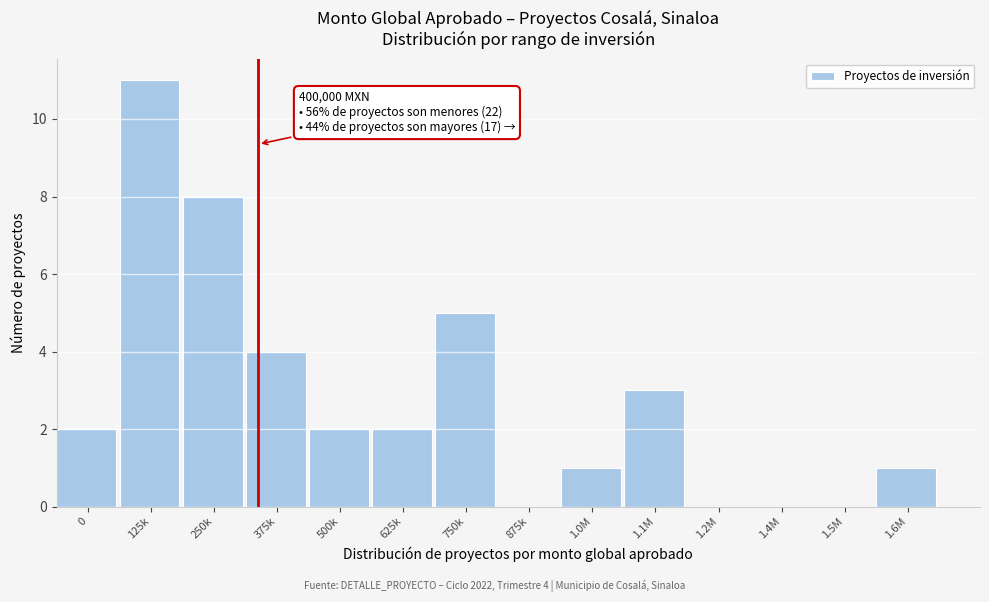

Reading left to right, list all the values displayed in this chart.

0=2	125k=11	250k=8	375k=4	500k=2	625k=2	750k=5	875k=0	1.0M=1	1.1M=3	1.2M=0	1.4M=0	1.5M=0	1.6M=1